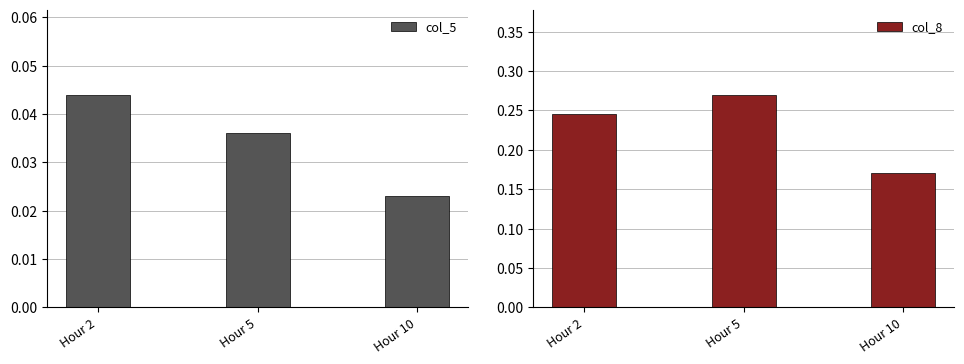

What is the average value of the col_8 series?

0.2